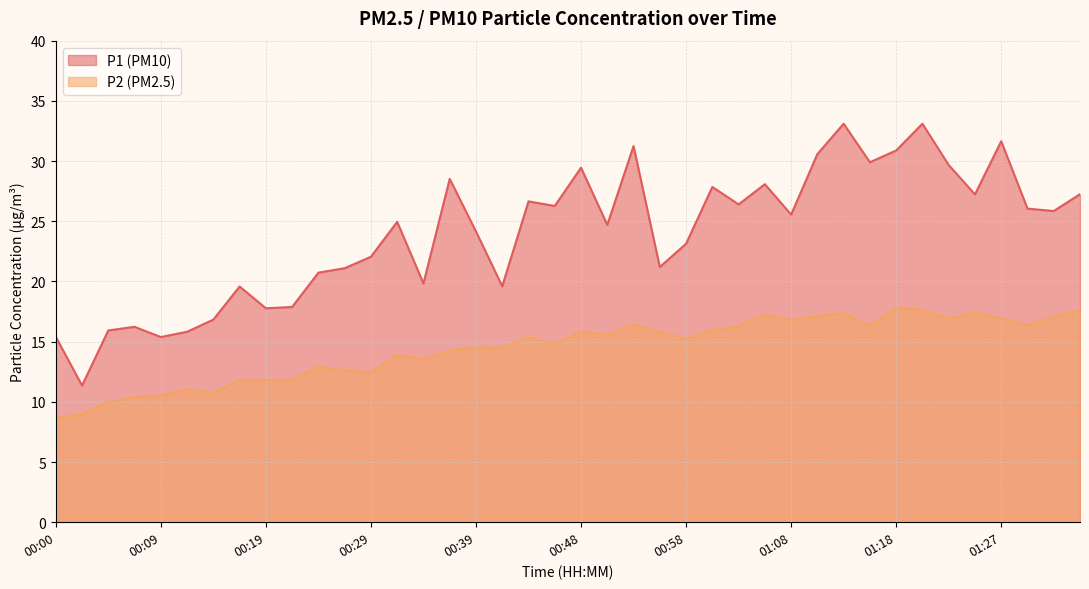

What are all the series names shown in the legend?

P1, P2